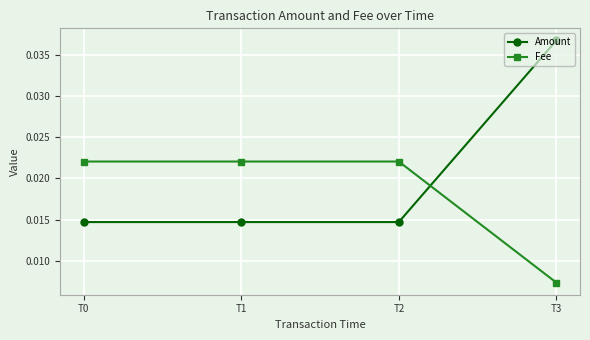

Which series changed the most between T0 and T3?

Amount